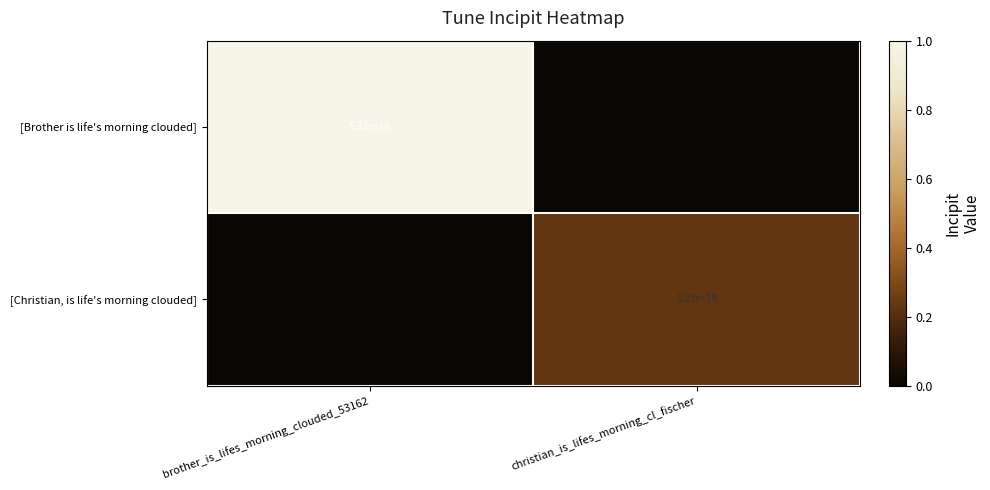

The value of [Brother is life's morning clouded] at brother_is_lifes_morning_clouded_53162 is 1.4. True or false?

False